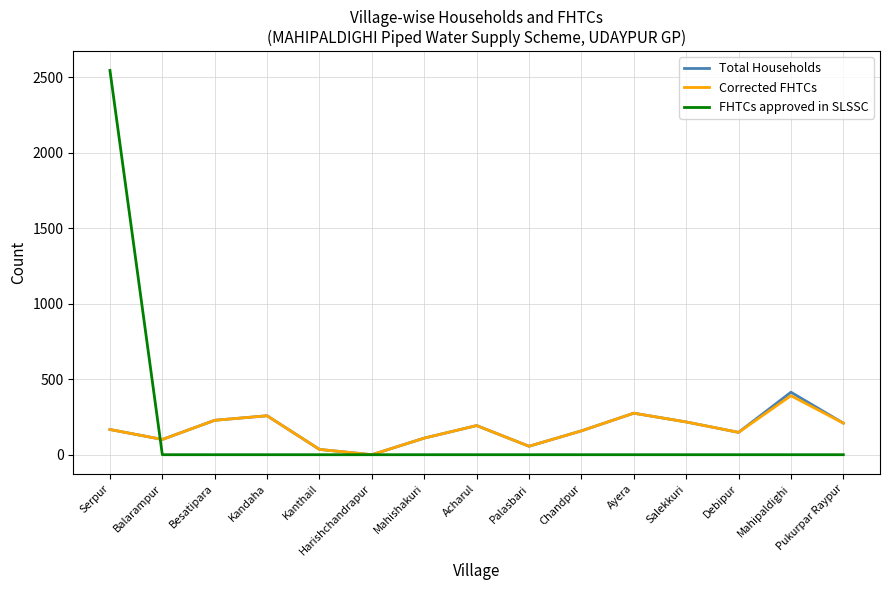

List the series in order of their peak value, lowest first.

Corrected FHTCs, Total Households, FHTCs approved in SLSSC